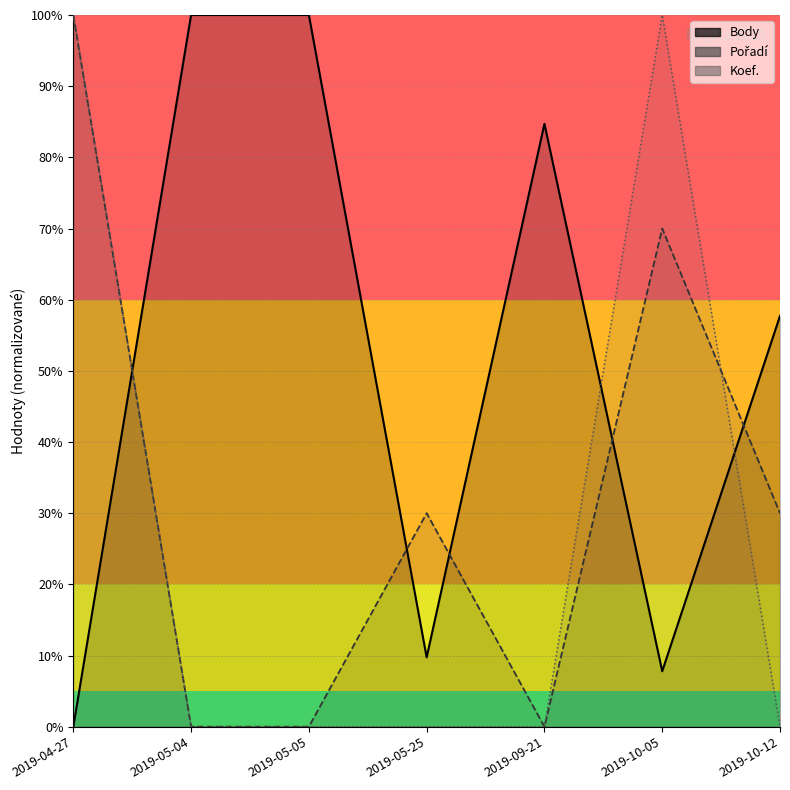

True or false: Pořadí and Koef. intersect in this chart.

True